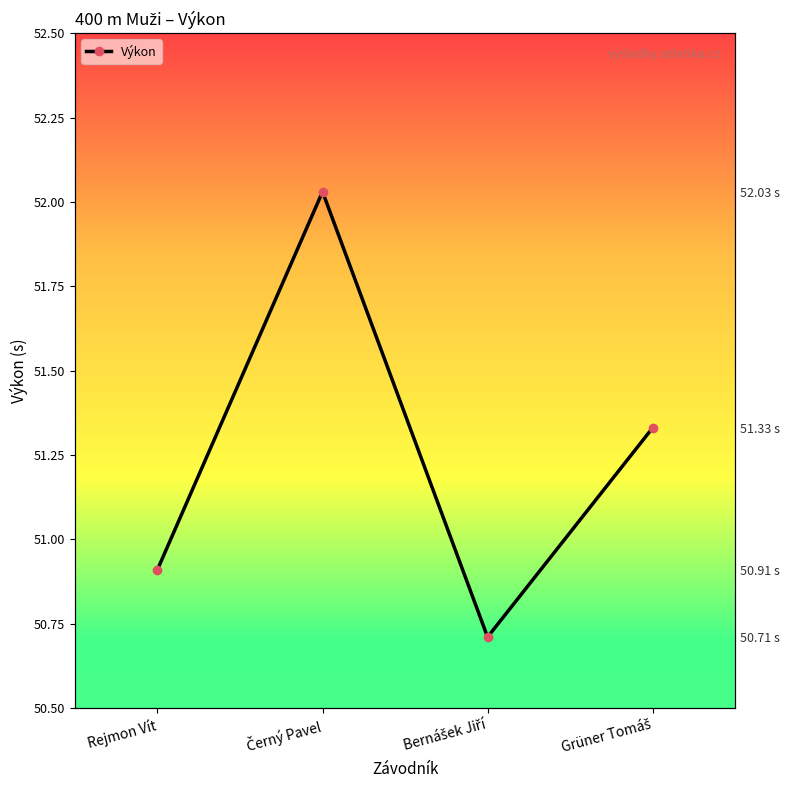

Reading left to right, transcribe all the data shown in this chart.

Rejmon Vít=50.9	Černý Pavel=52.0	Bernášek Jiří=50.7	Grüner Tomáš=51.3